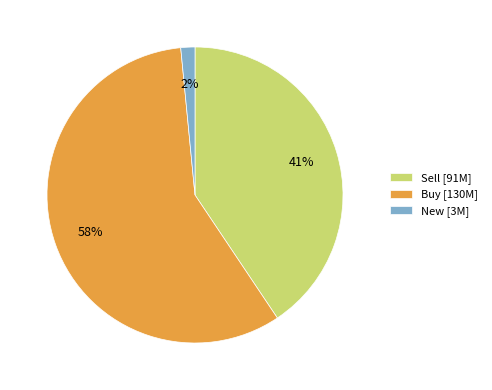

Is the sum of New [3M] and Buy [130M] greater than half?

Yes